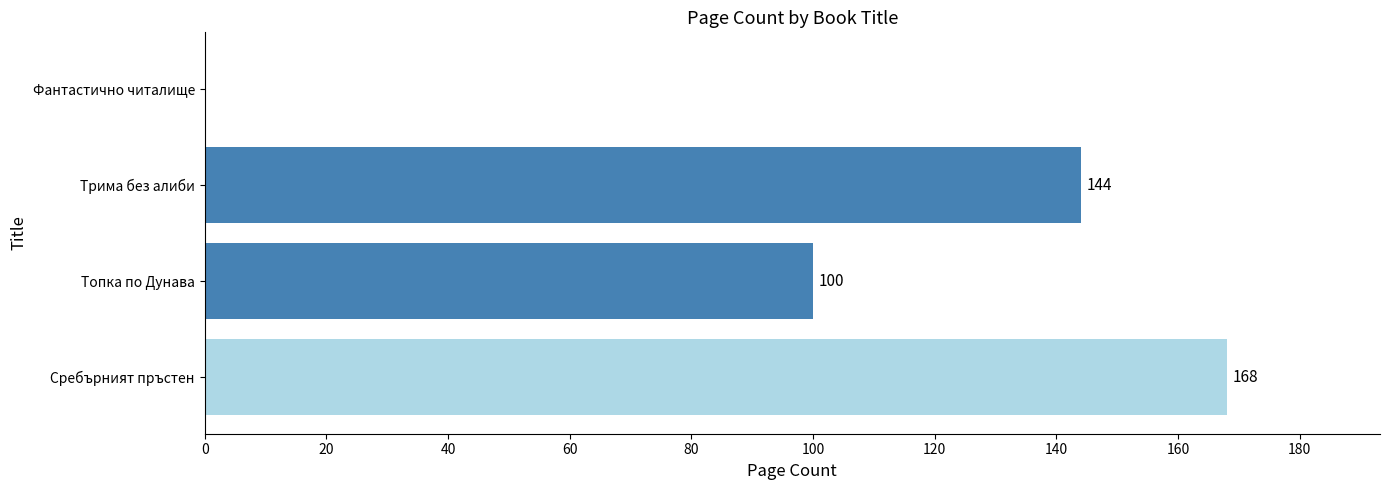

Between Трима без алиби and Топка по Дунава, which is larger?

Трима без алиби